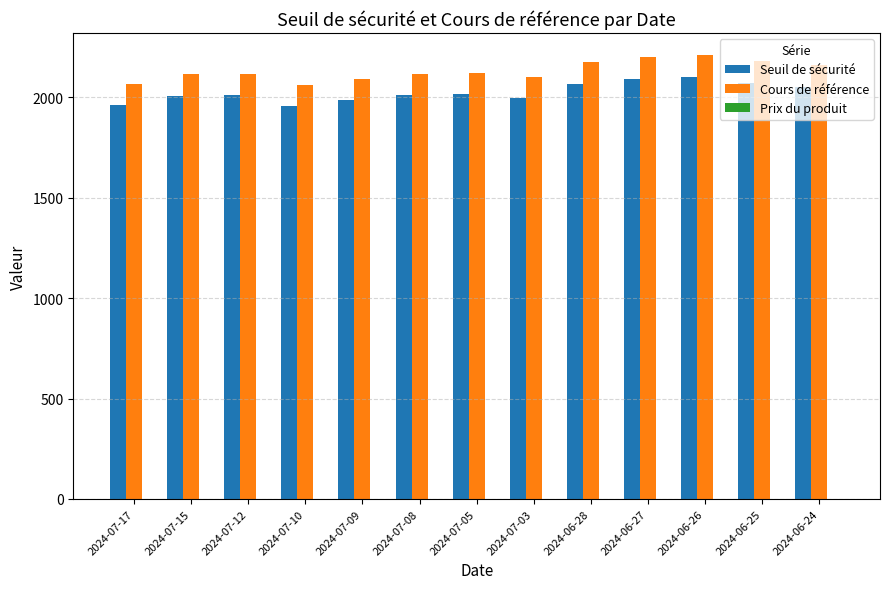

What is the greatest value displayed?

2209.0